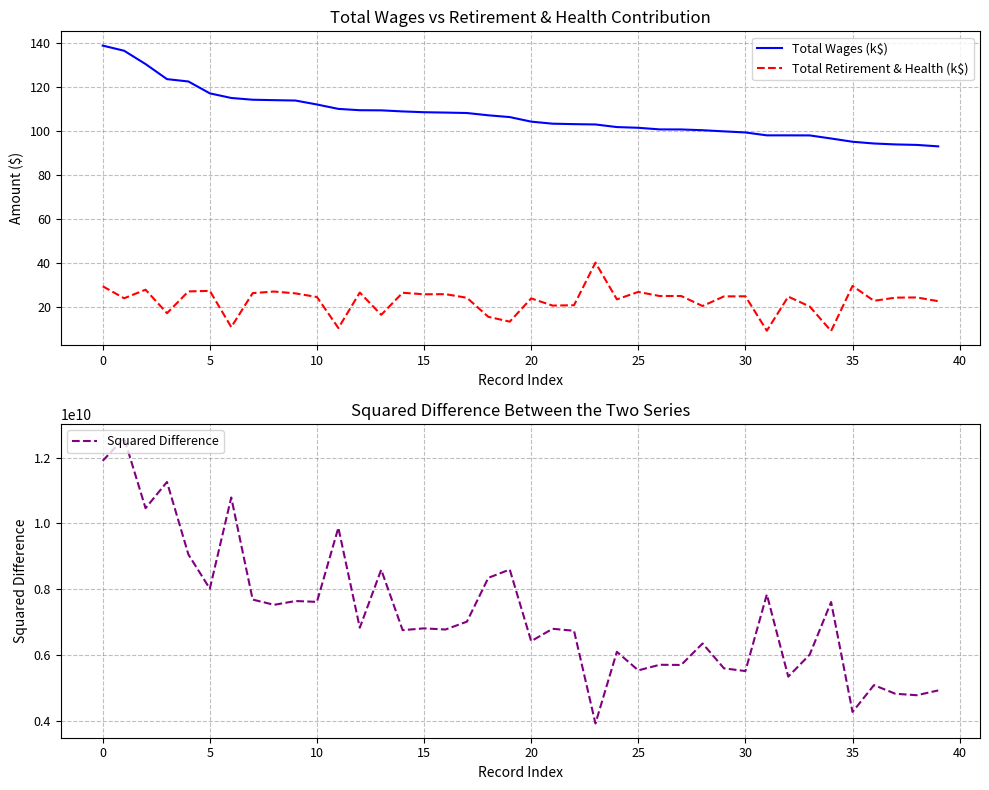

What is the label of the 9th point from the right?

31